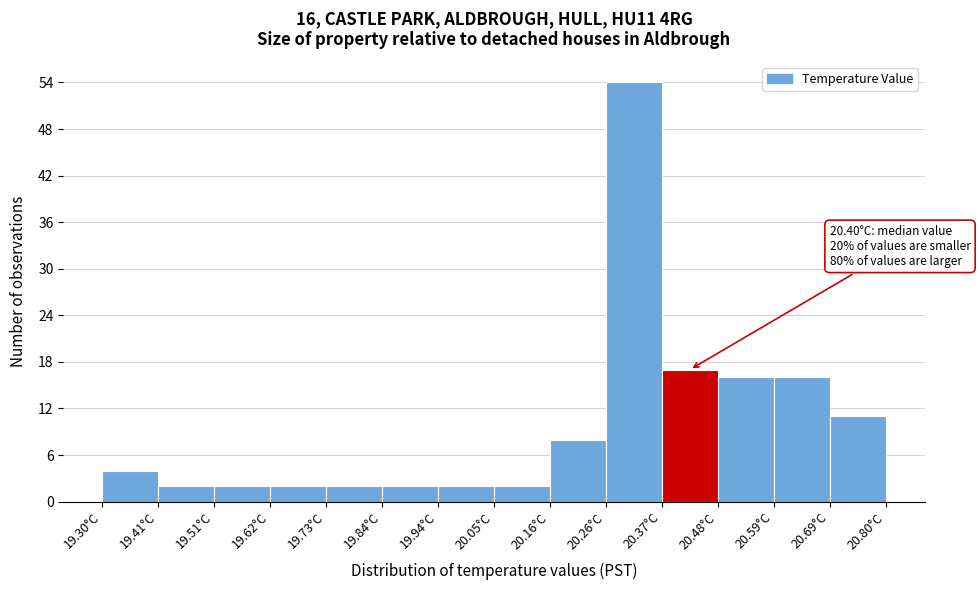

Which range on the x-axis has the tallest bar?

20.26 to 20.38